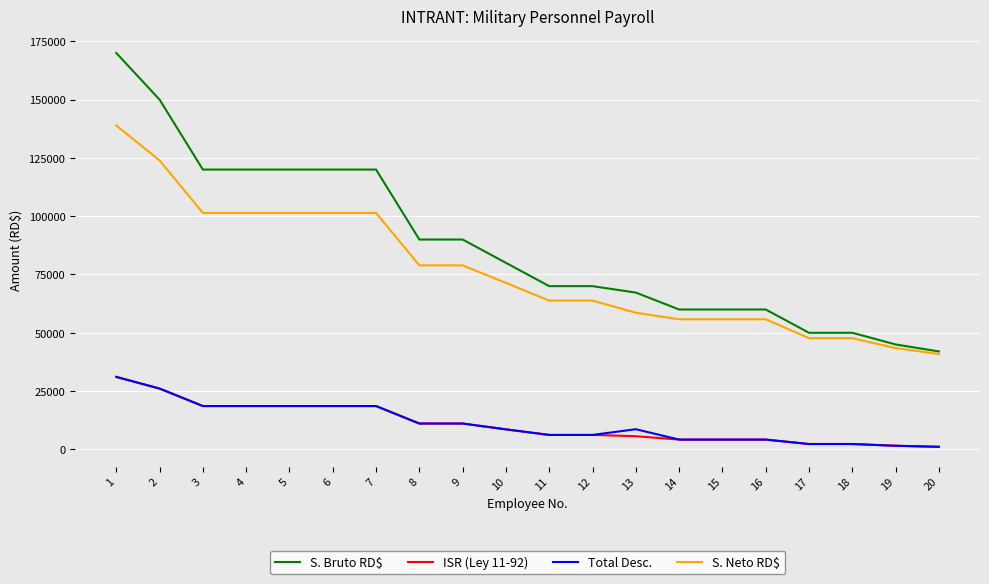

Is it true that Total Desc. equals 18582.9 at 7?

True